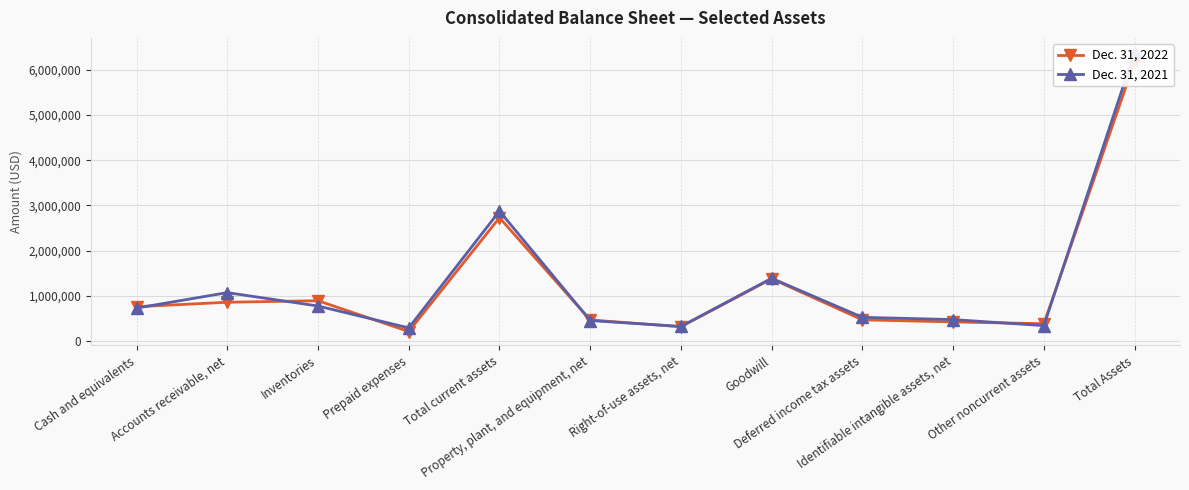

How many intersections are there between Dec. 31, 2021 and Dec. 31, 2022?

7